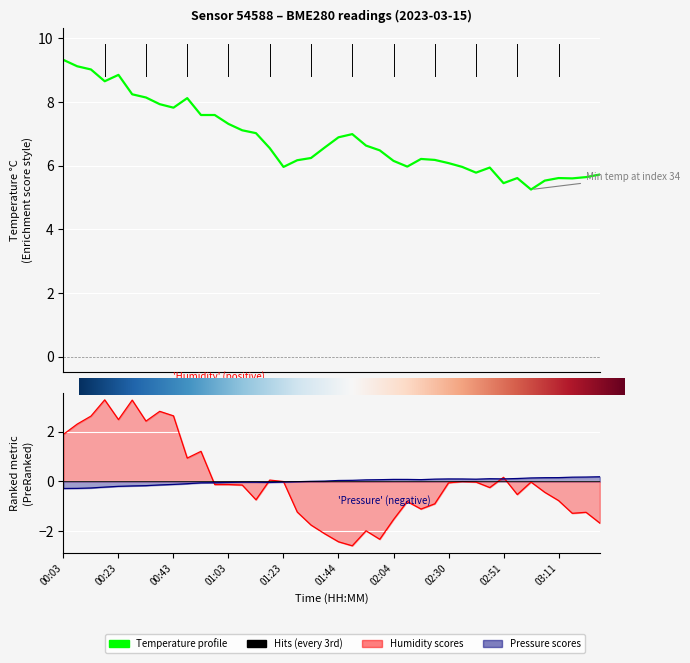

Which series has the largest total across all categories?

temperature